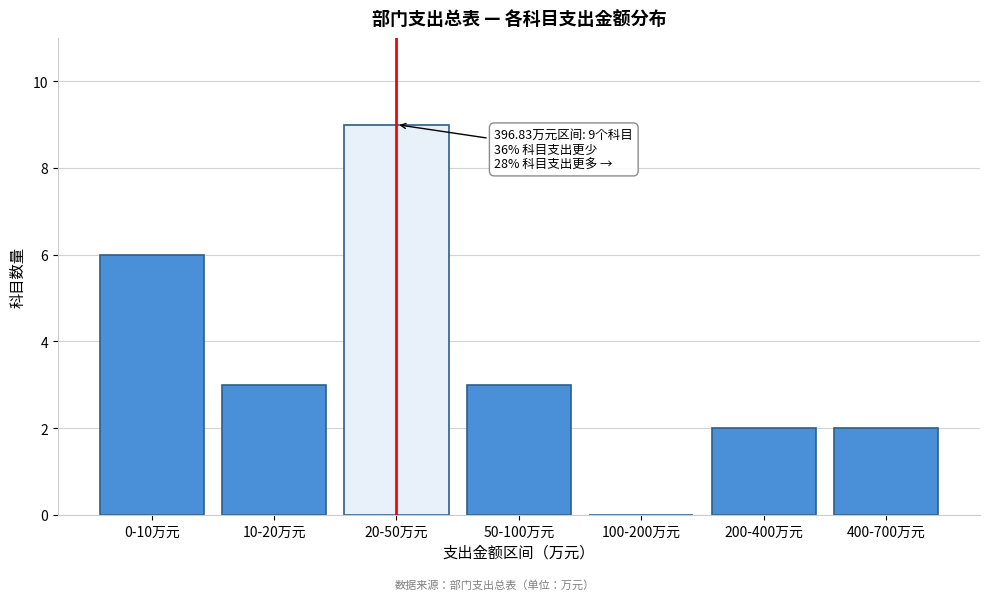

Reading left to right, transcribe all the data shown in this chart.

0-10万元=6	10-20万元=3	20-50万元=9	50-100万元=3	100-200万元=0	200-400万元=2	400-700万元=2